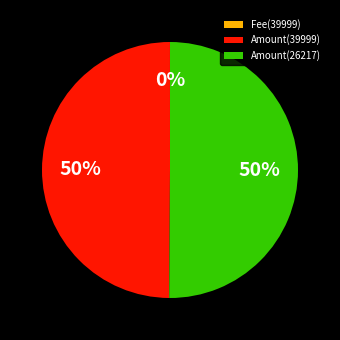

What percentage is the Amount(26217) slice, to the nearest percent?

50%